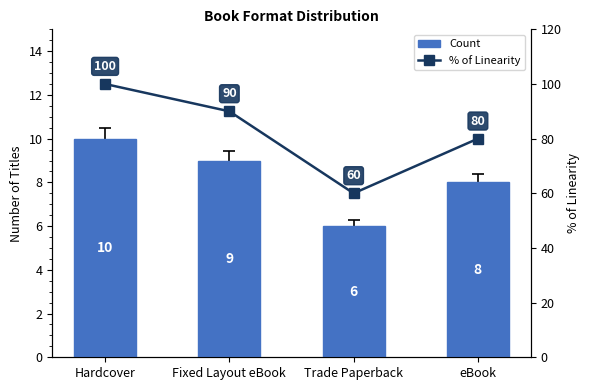

What is the difference between the % of Linearity values at Fixed Layout eBook and Trade Paperback?

30